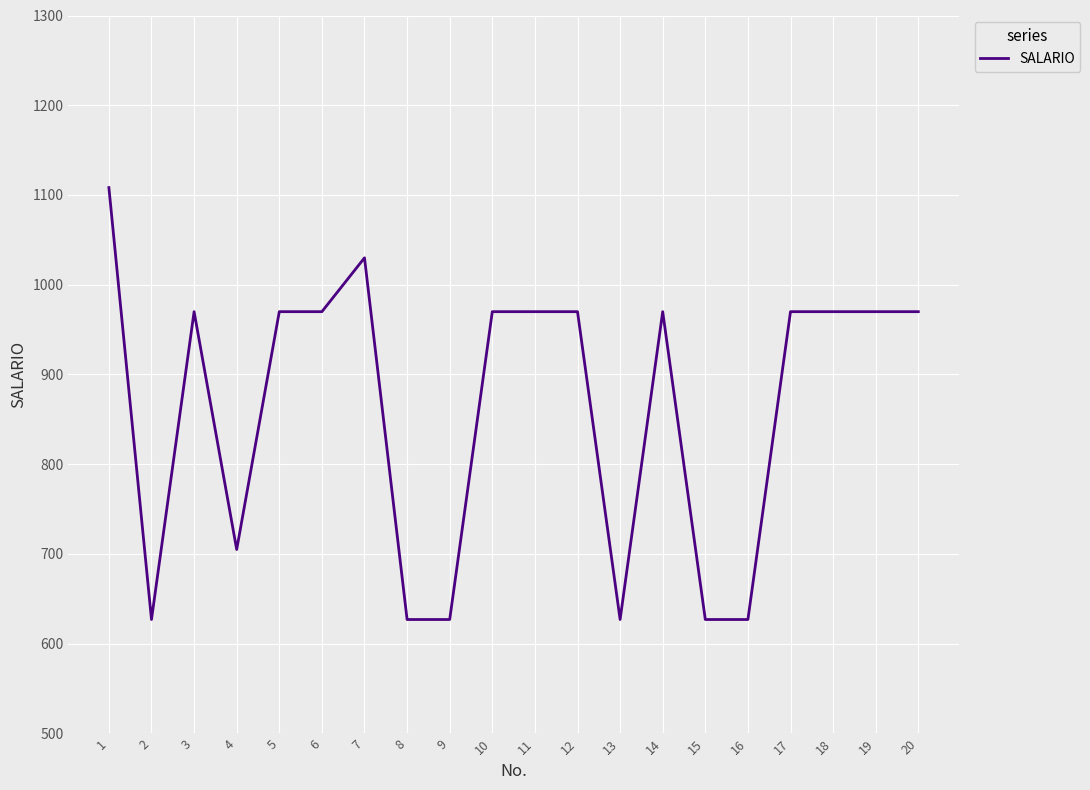

What is the average value?

863.8